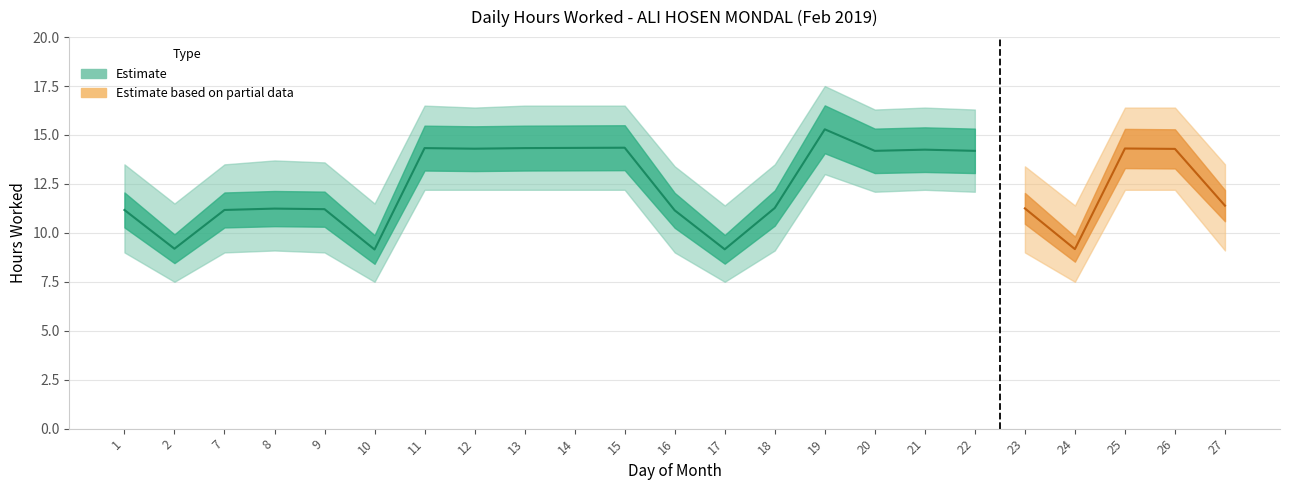

Which has a higher value, 27 or 23?

27